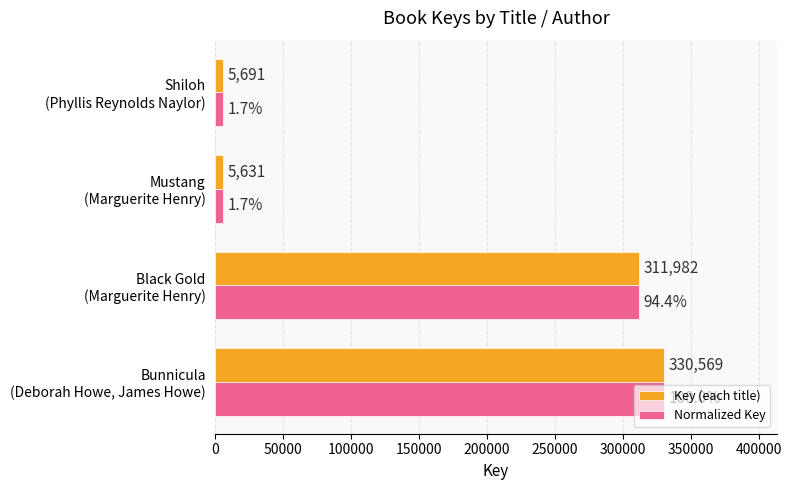

Rank the categories by Key (each title) value from highest to lowest.

Bunnicula
(Deborah Howe, James Howe), Black Gold
(Marguerite Henry), Shiloh
(Phyllis Reynolds Naylor), Mustang
(Marguerite Henry)